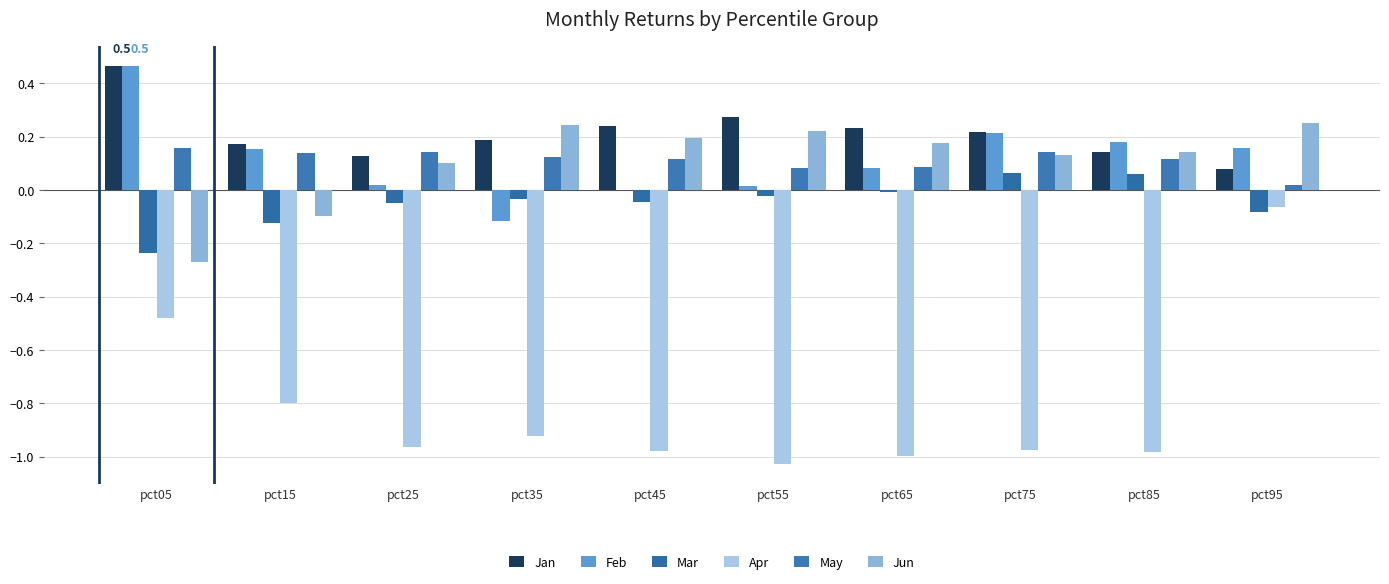

List the series in order of their peak value, highest first.

Jan, Feb, Jun, May, Mar, Apr